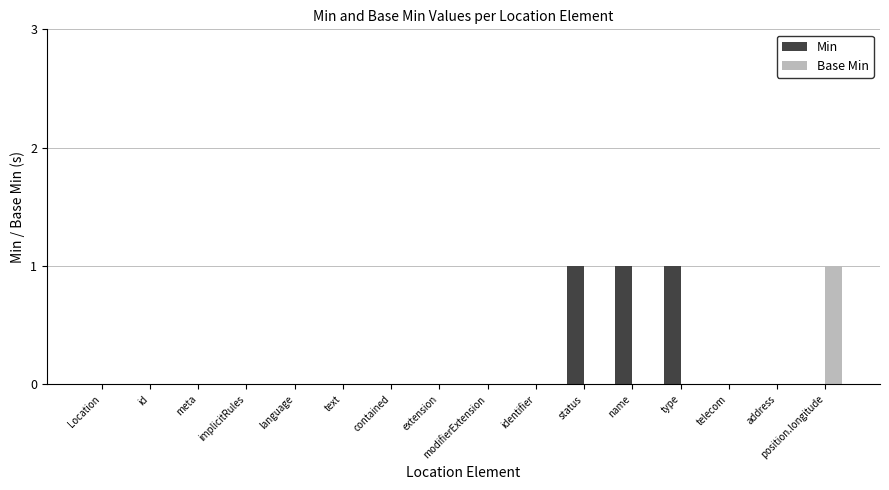

How many Base Min values are between 0 and 1?

16